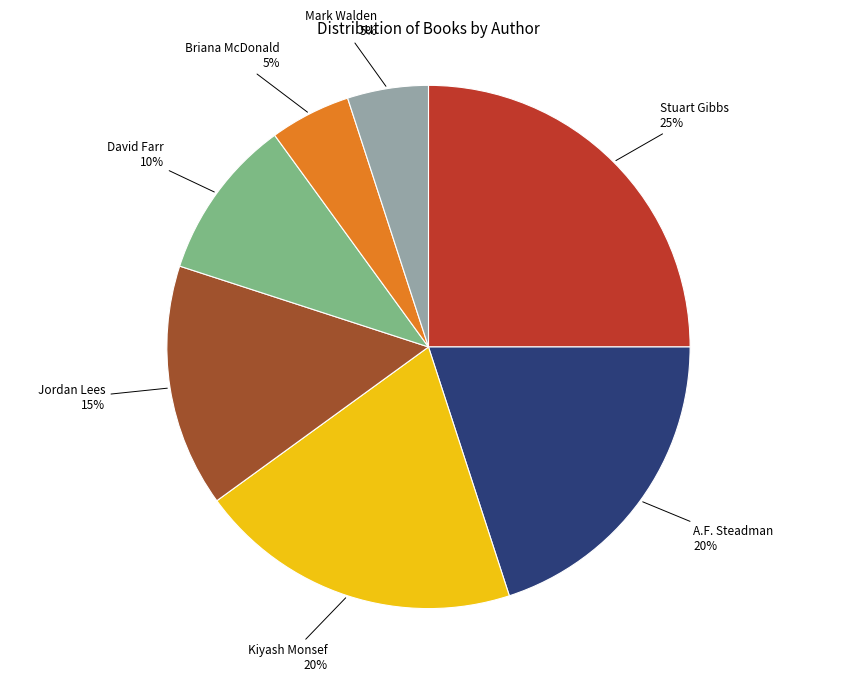

To the nearest percent, what is the average slice percentage?

14%